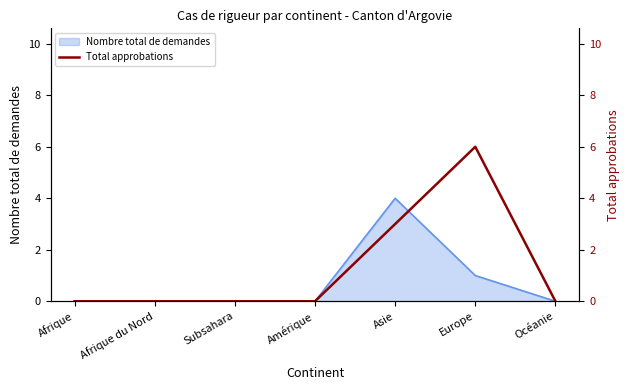

Reading left to right, list all the values displayed in this chart.

Afrique=0	Afrique du Nord=0	Subsahara=0	Amérique=0	Asie=3	Europe=6	Océanie=0